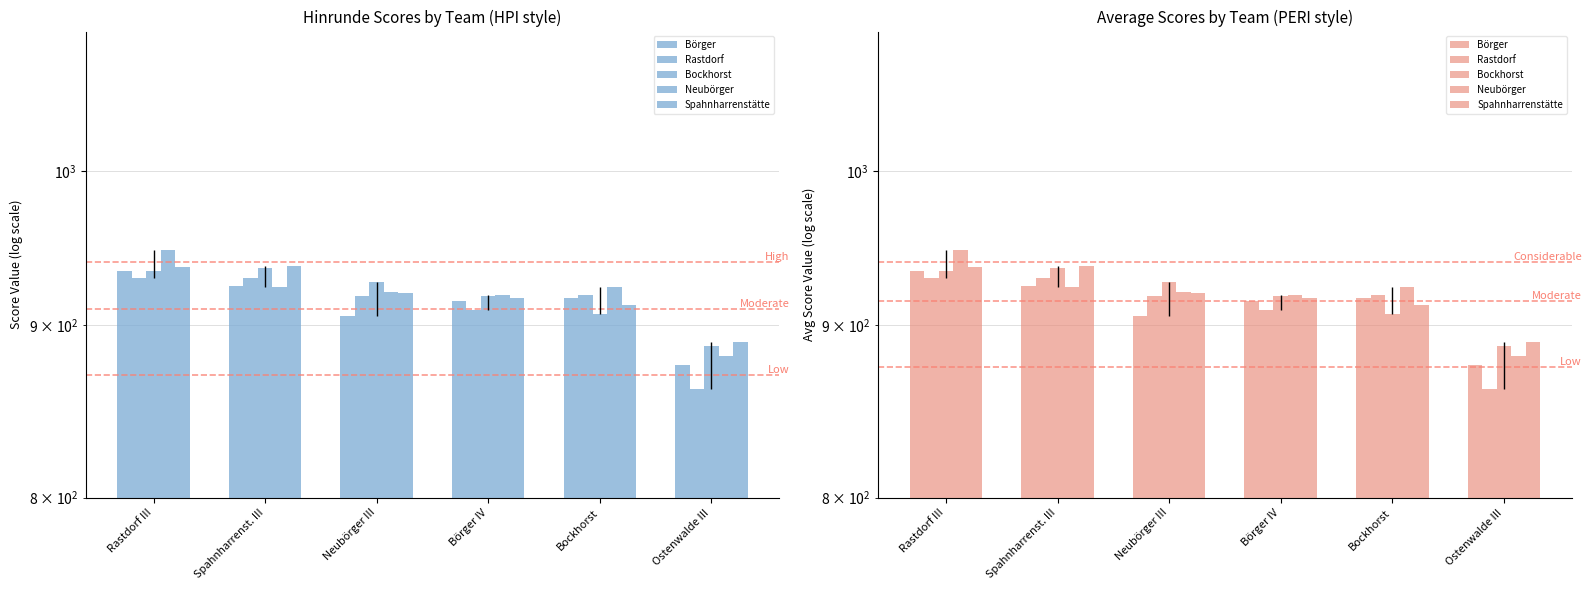

What is the value of the Bockhorst bar at the 3rd from the left?

927.1